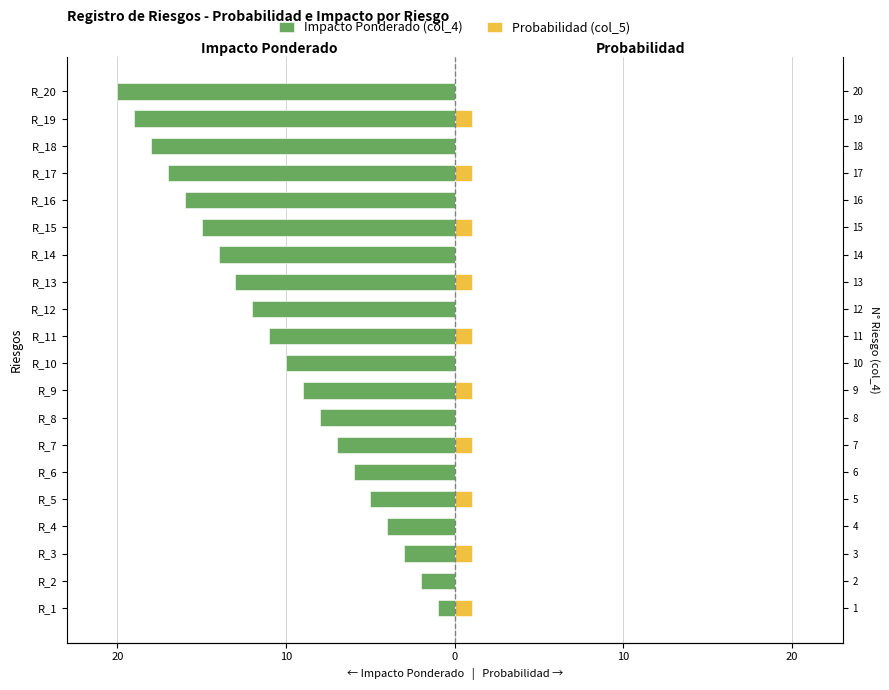

How many bars are there in each group?

2